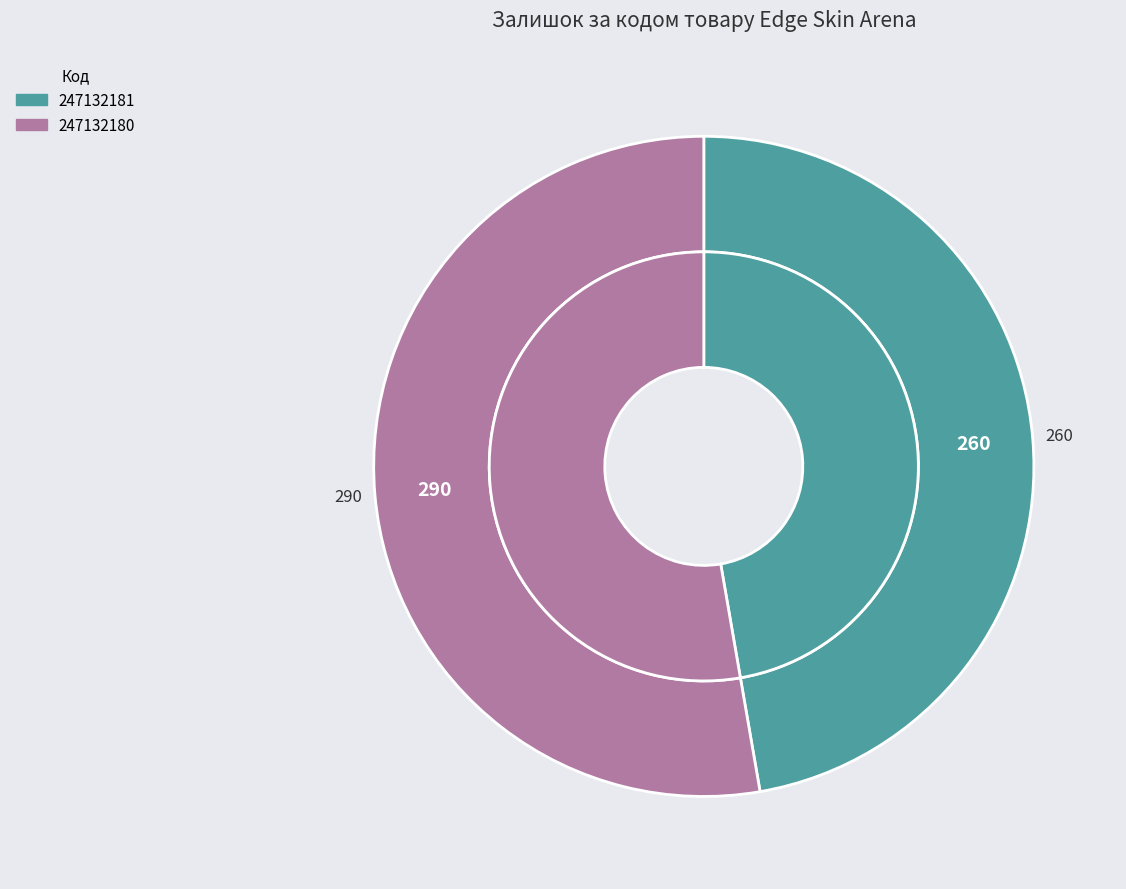

What percentage is the 247132181 slice, to the nearest percent?

47%